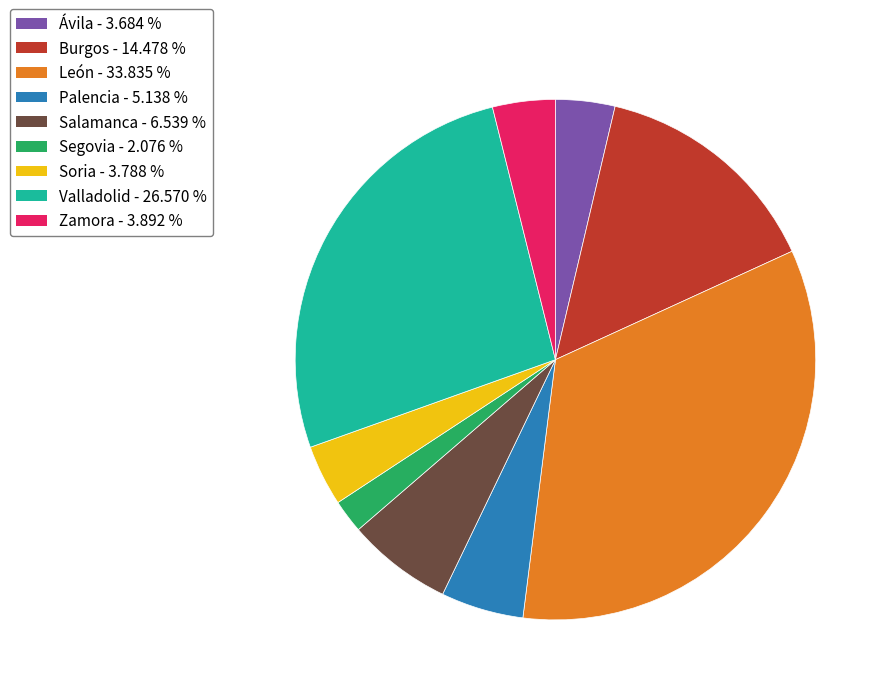

Combined, do Soria and Salamanca account for over 50%?

No